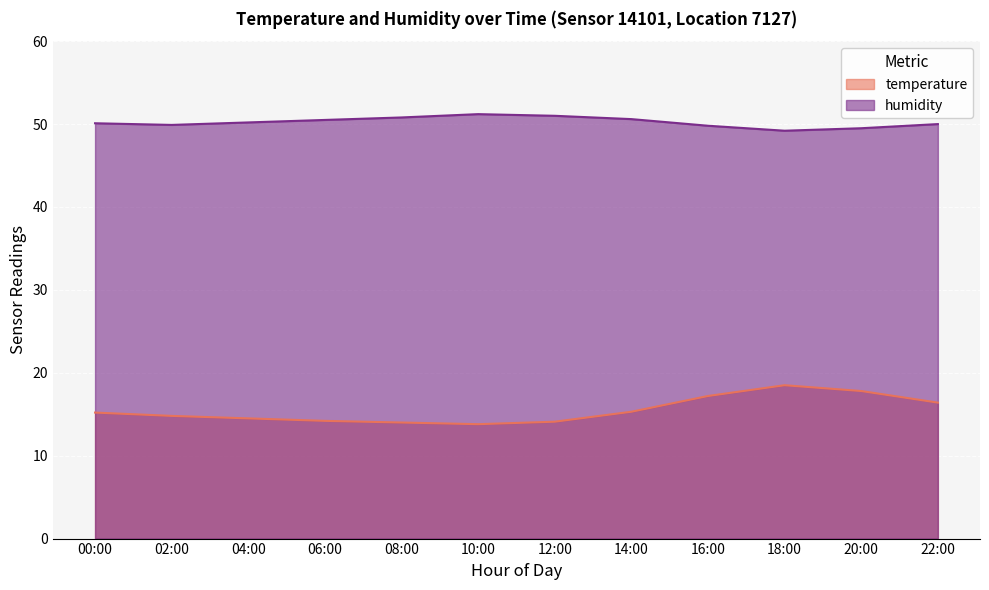

What is the difference between the maximum and minimum values in the temperature series?

4.7